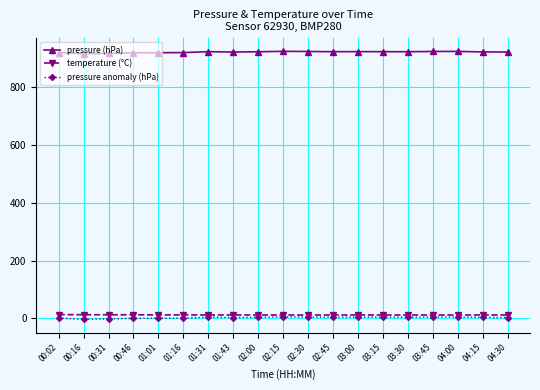

True or false: pressure anomaly (hPa) has more than 0 interior local peaks.

True